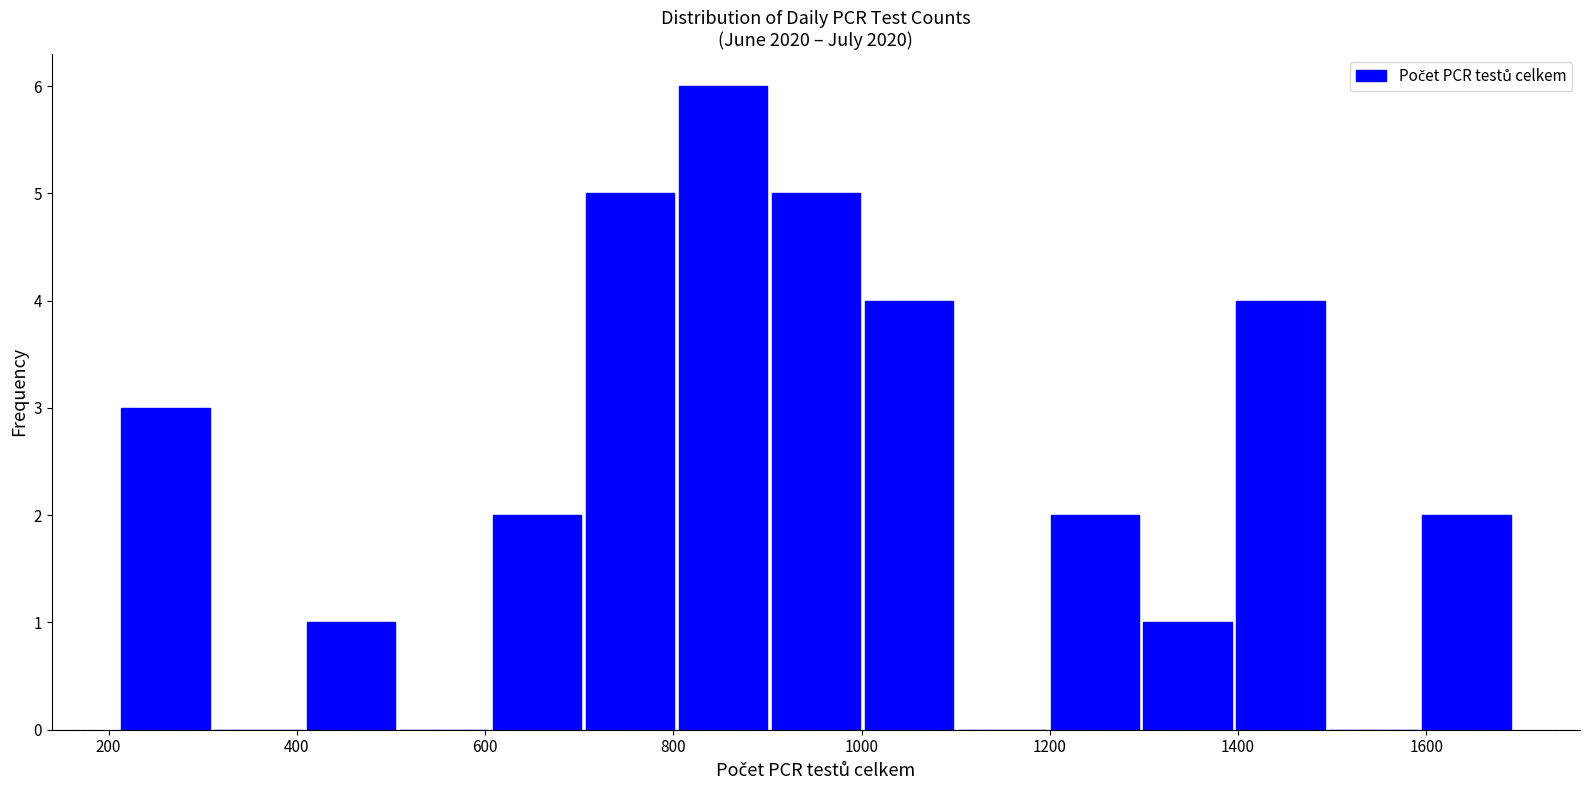

Which range on the x-axis has the tallest bar?

800 to 900